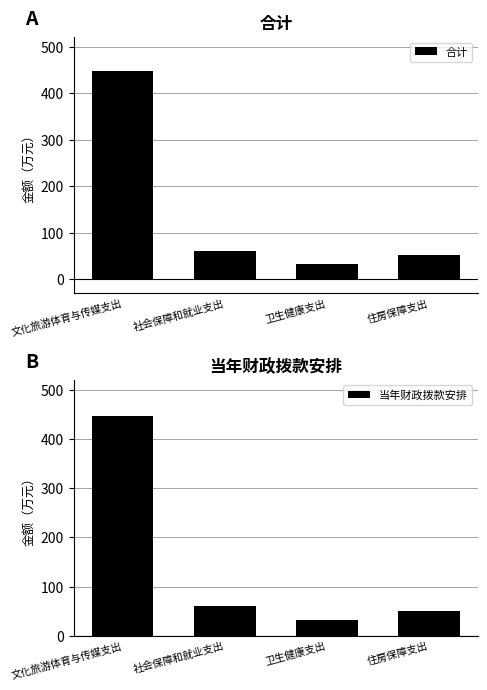

Which series has the largest range (max minus min)?

合计